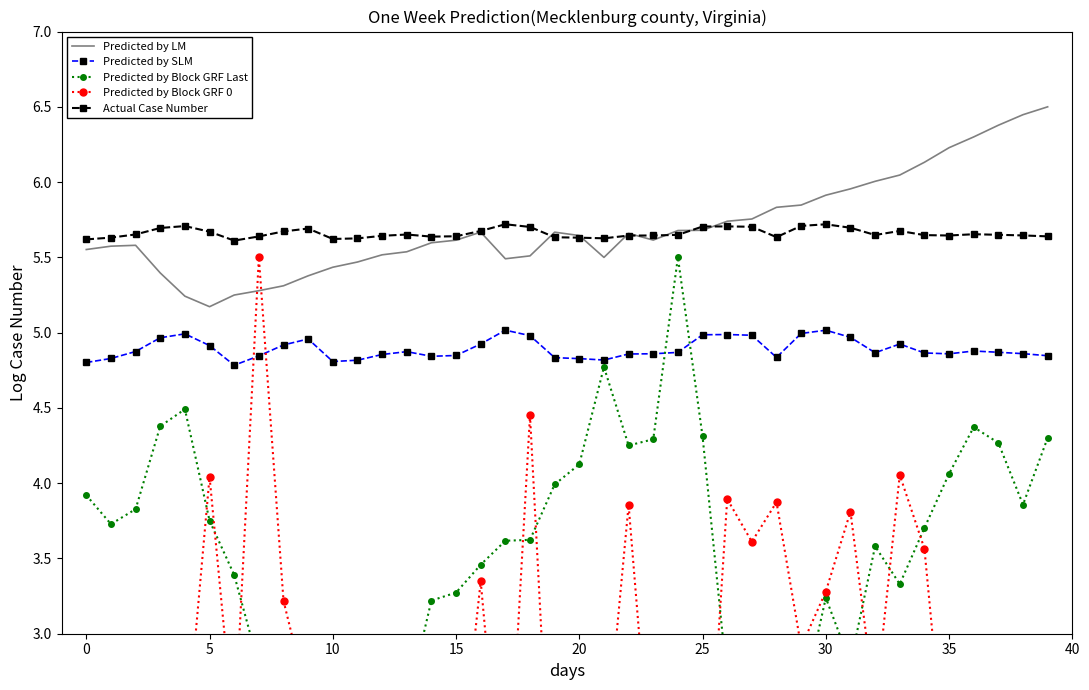

Which series has the widest spread of values?

Predicted by Block GRF 0